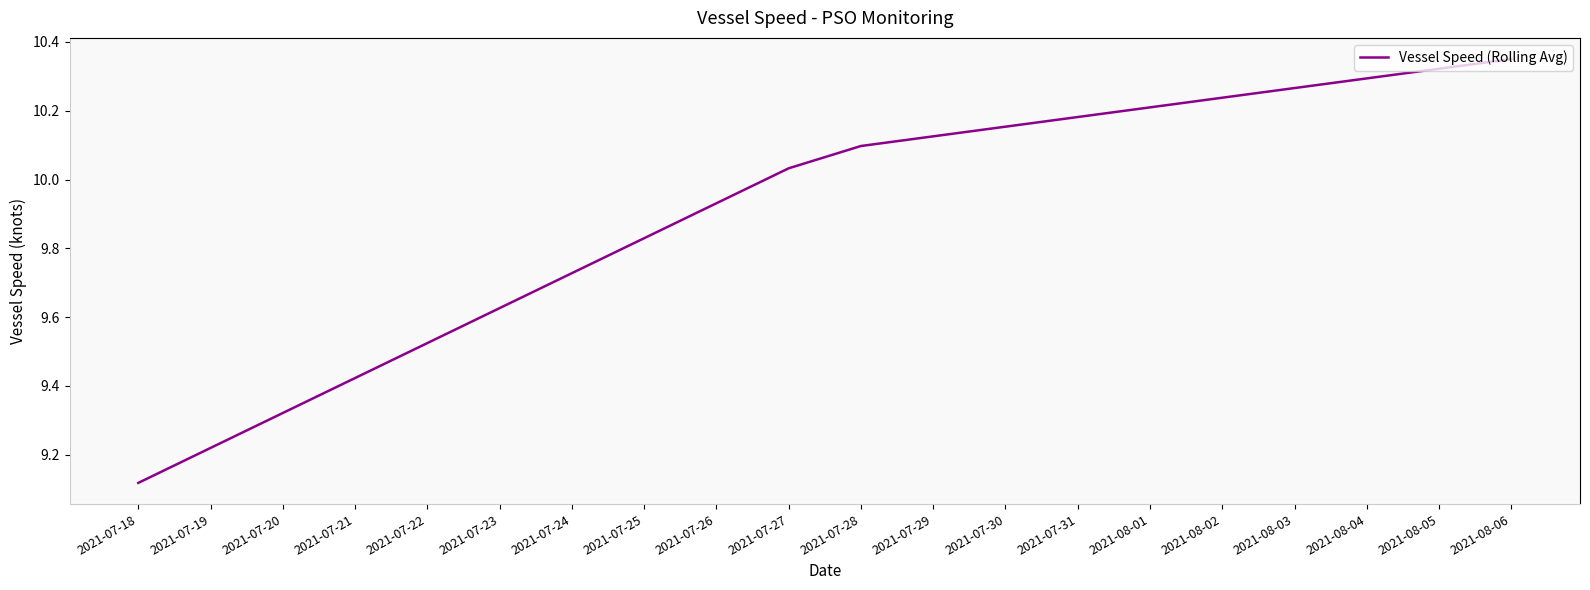

Which category has the highest value across all series?

2021-08-06